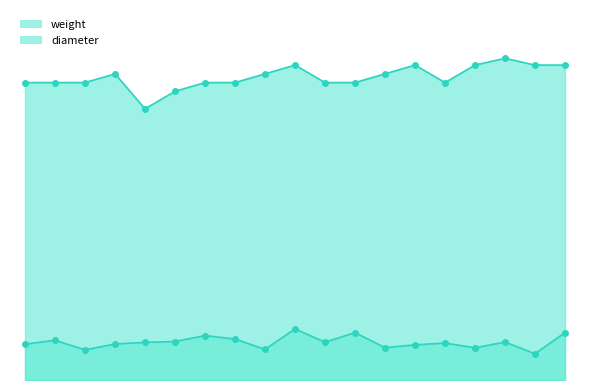

At 815059, list the series in order from largest to smallest.

diameter, weight